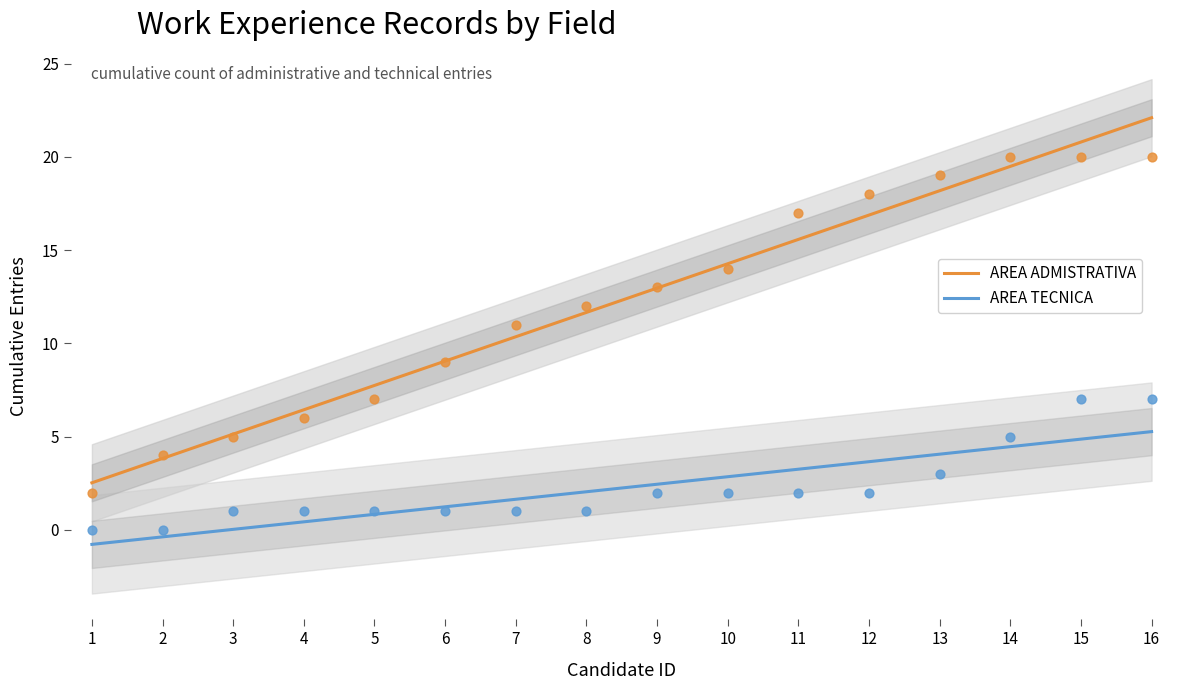

True or false: AREA ADMISTRATIVA and AREA TECNICA cross at least once.

False